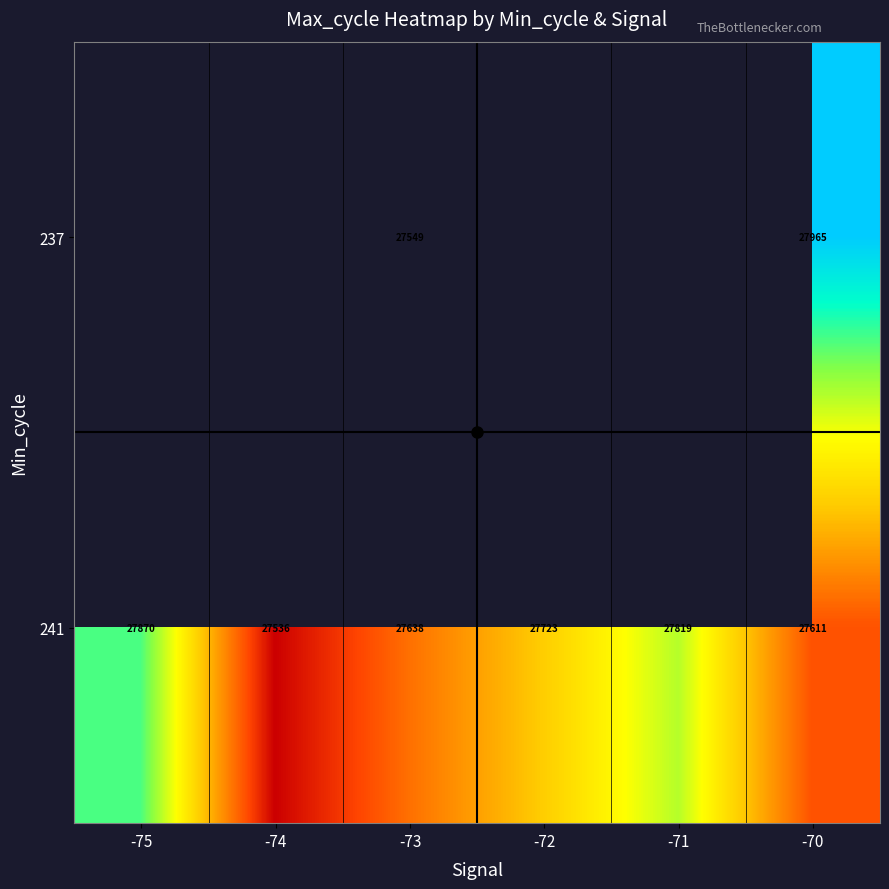

Count the number of data series in this chart.

2